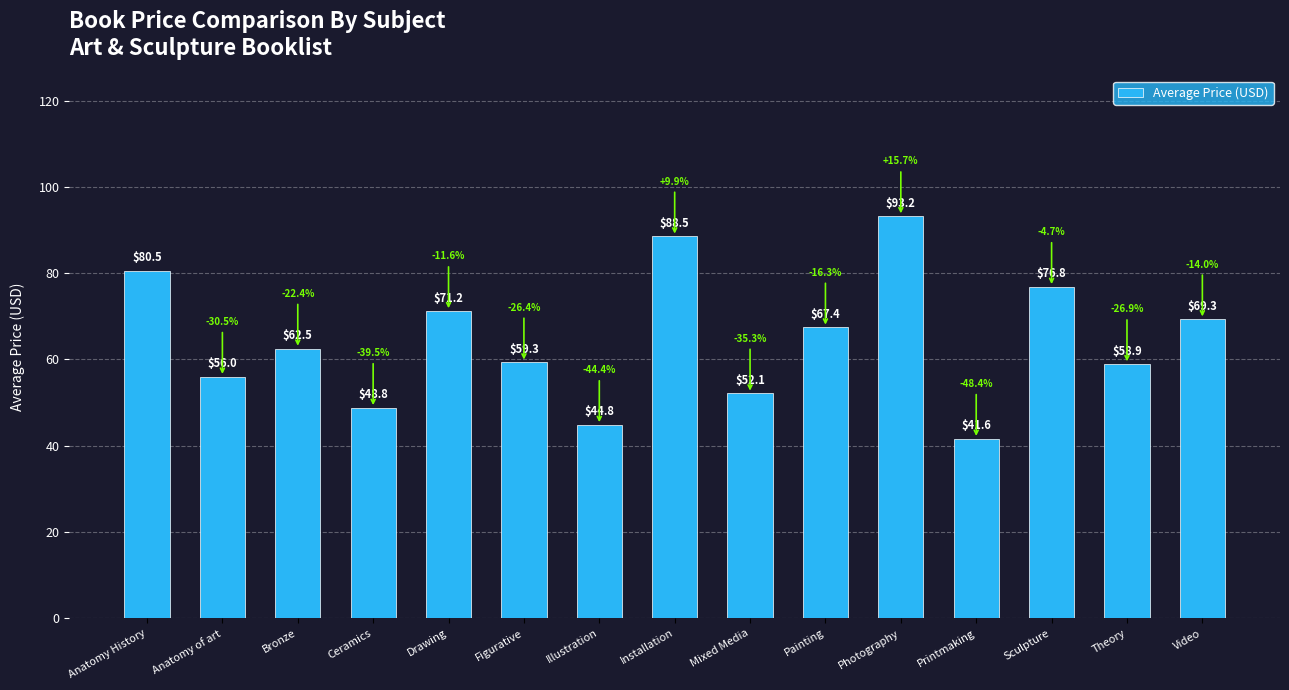

Which category has the lowest value across all series?

Printmaking